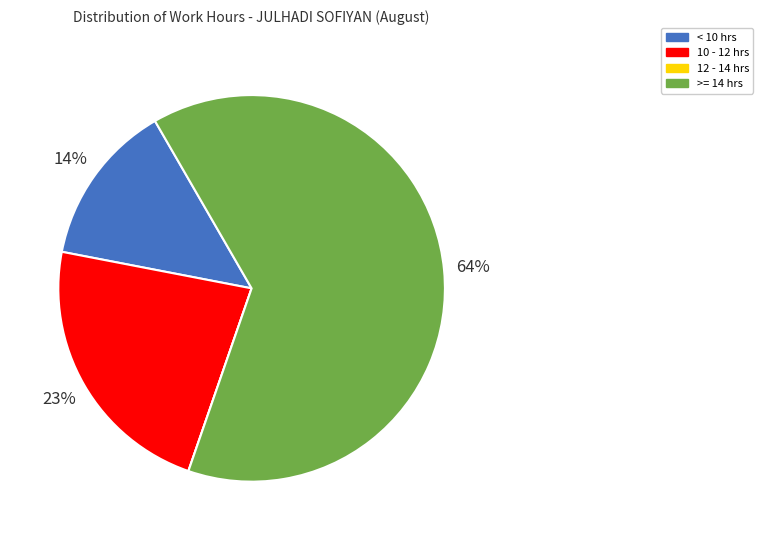

Which category has the biggest portion of the pie?

>= 14 hrs